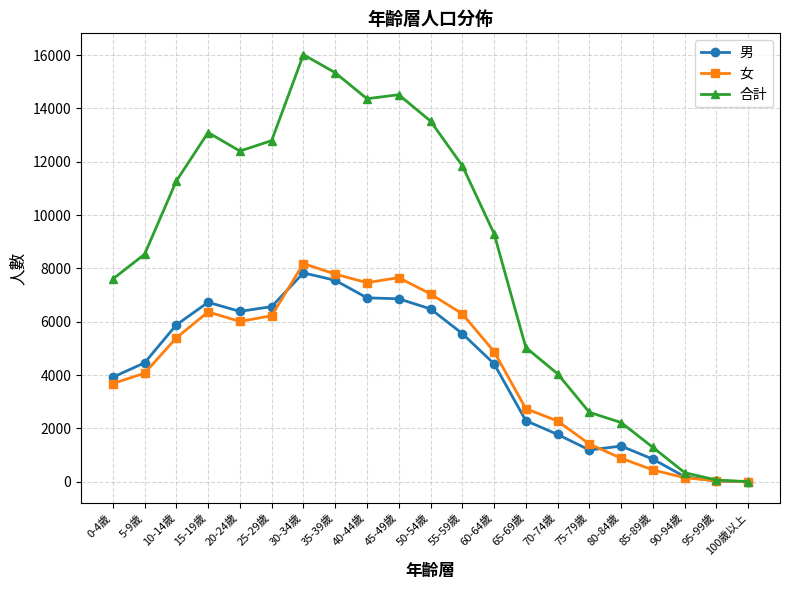

Does the chart have visible grid lines?

Yes